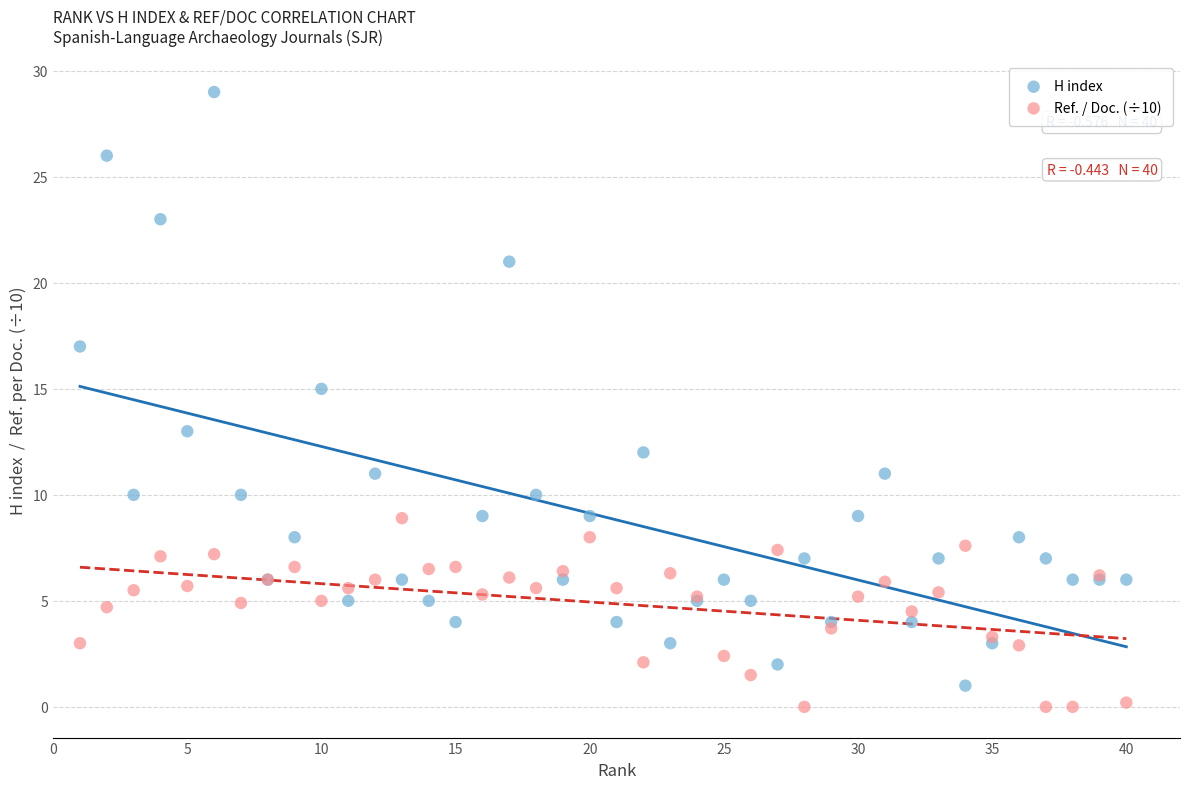

Which series contains the lowest Y value?

Ref. / Doc. (÷10)